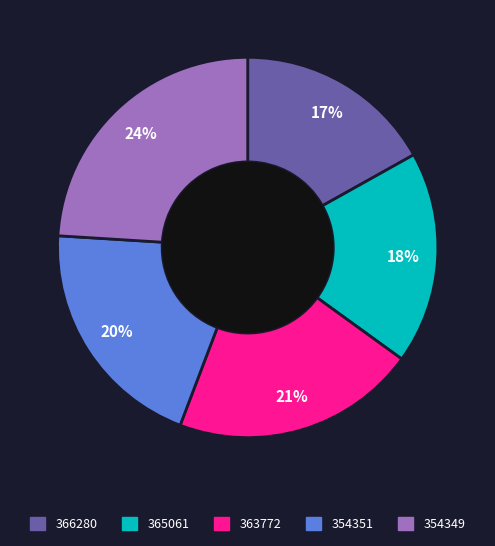

To the nearest percent, what is the difference between the 366280 and 354351 slice percentages?

3%